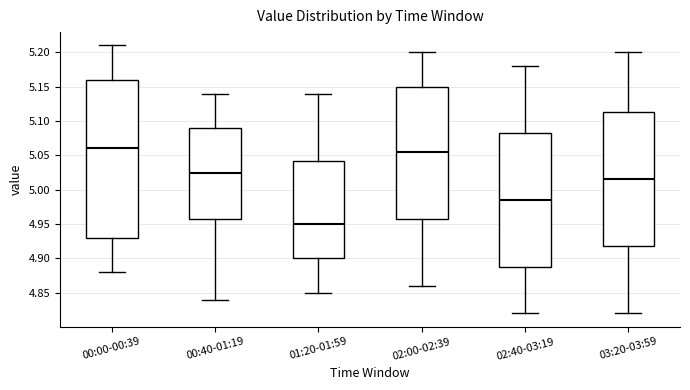

Reading left to right, transcribe this box plot: for each box, give where its median line is, the range the box spans, and where its two whiskers end, as read against the y-axis. The values are not printed on the chart, so give them approximately, as read against the axis.

00:00-00:39: median 5.060, box 4.930 to 5.160, whiskers 4.880 to 5.210
00:40-01:19: median 5.025, box 4.960 to 5.090, whiskers 4.840 to 5.140
01:20-01:59: median 4.950, box 4.900 to 5.045, whiskers 4.850 to 5.140
02:00-02:39: median 5.055, box 4.960 to 5.150, whiskers 4.860 to 5.200
02:40-03:19: median 4.985, box 4.890 to 5.085, whiskers 4.820 to 5.180
03:20-03:59: median 5.015, box 4.920 to 5.115, whiskers 4.820 to 5.200